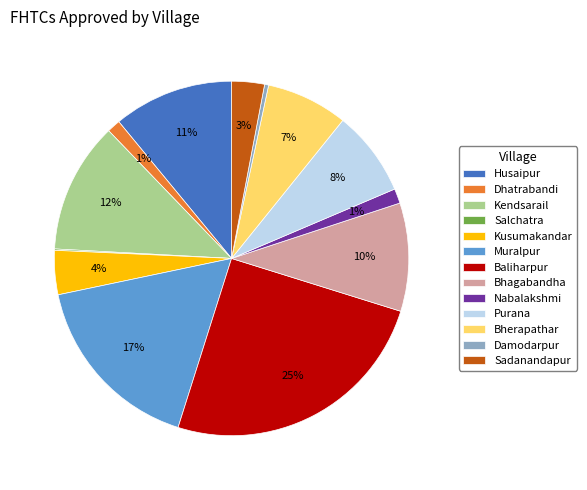

To the nearest percent, what is the average slice percentage?

8%